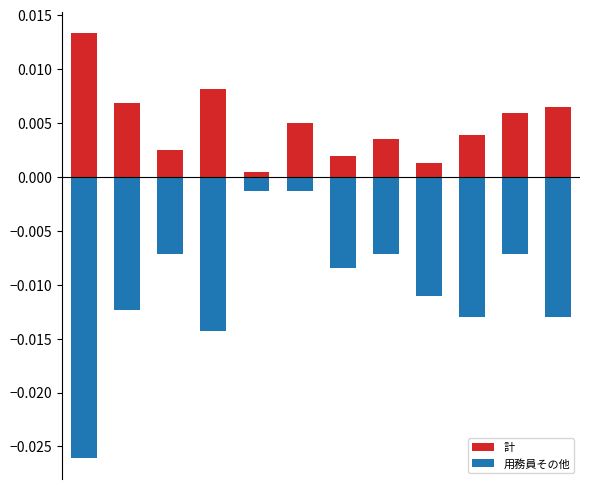

Is it true that 計 equals 0.0 at 0?

False